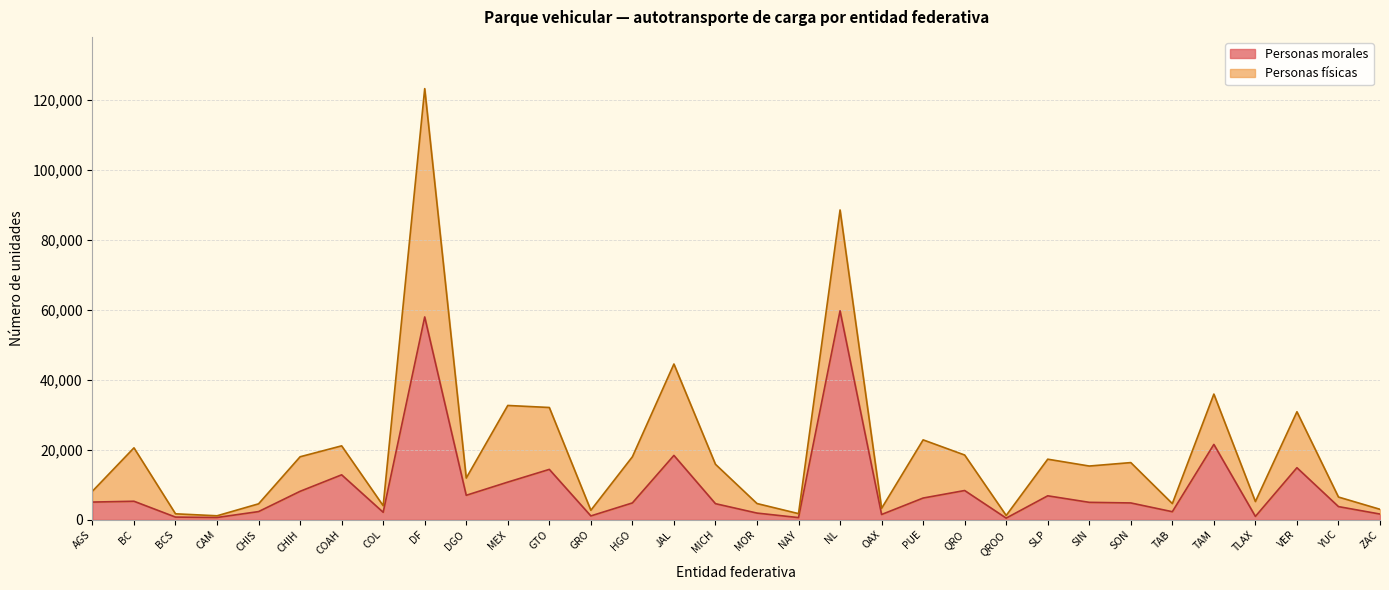

True or false: the data shows 14575 at NL.

False